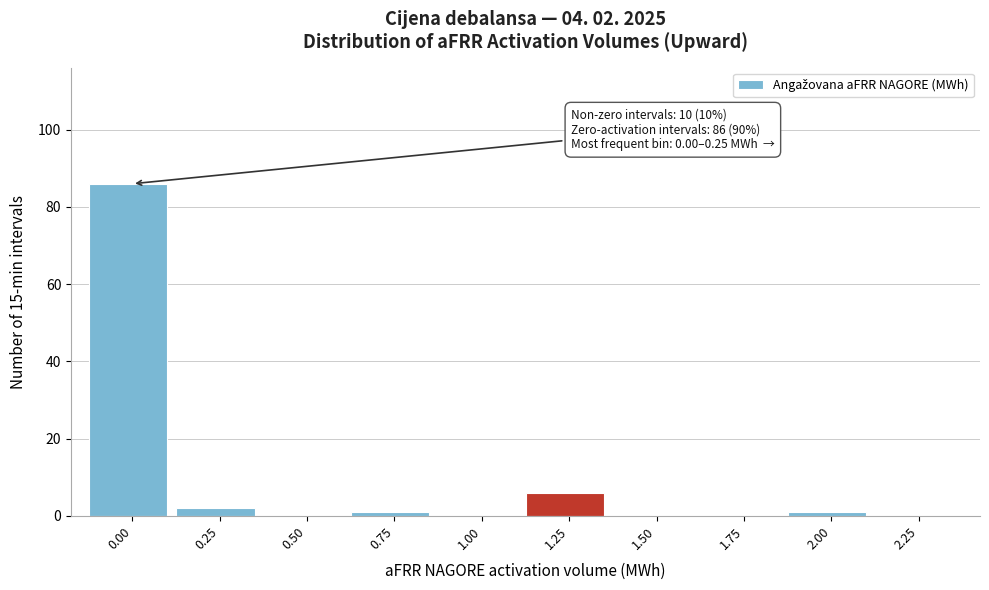

Reading left to right, transcribe all the data shown in this chart.

0.00=86	0.25=2	0.50=0	0.75=1	1.00=0	1.25=6	1.50=0	1.75=0	2.00=1	2.25=0